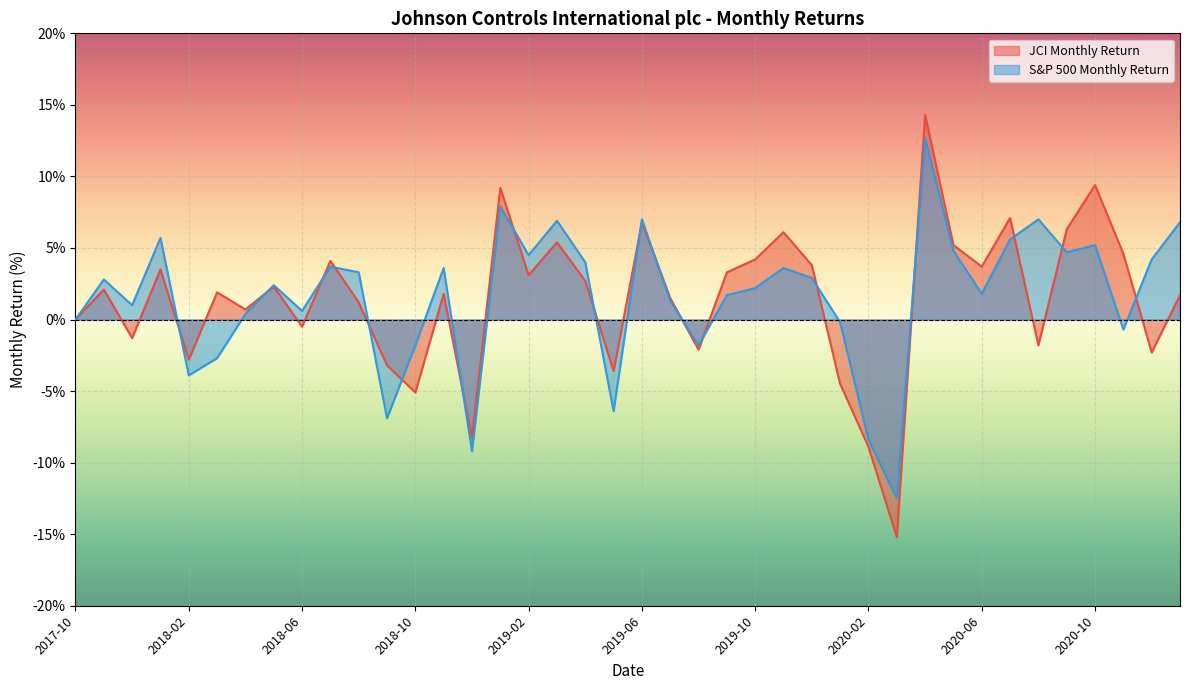

What is the approximate value of S&P 500 Monthly Return at 2018-04?

0.4